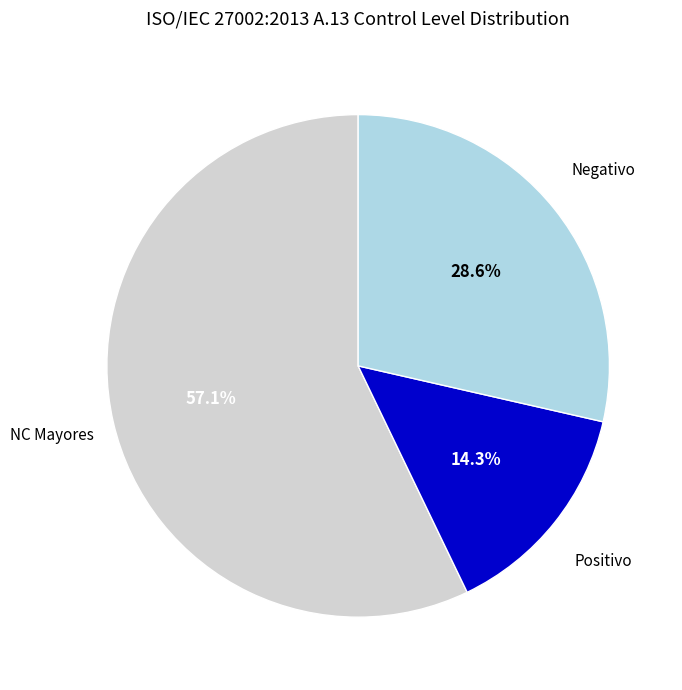

Rank the categories by value from lowest to highest.

Positivo, Negativo, NC Mayores